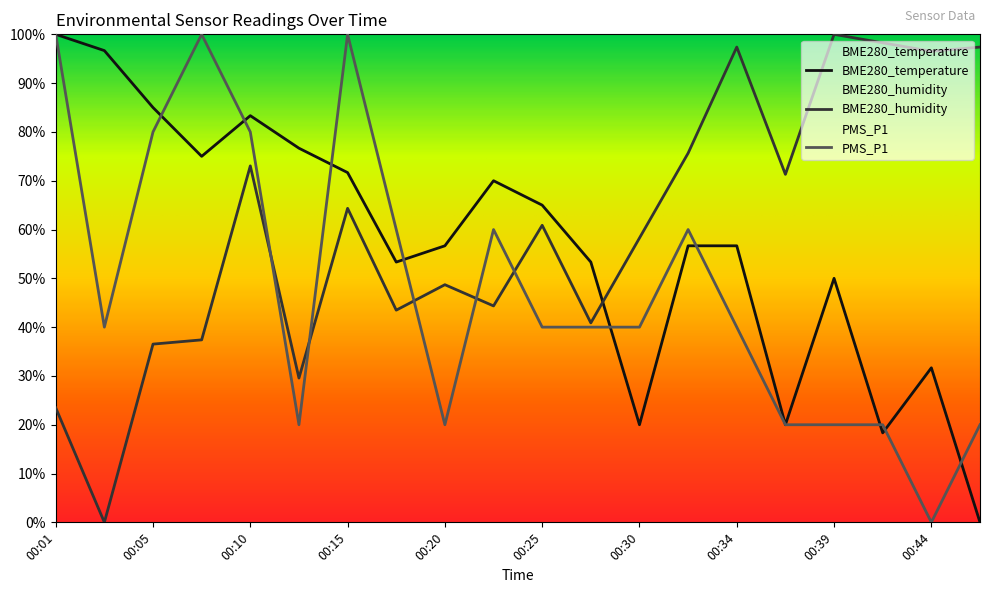

Which category has the highest value in the PMS_P1 series?

00:01